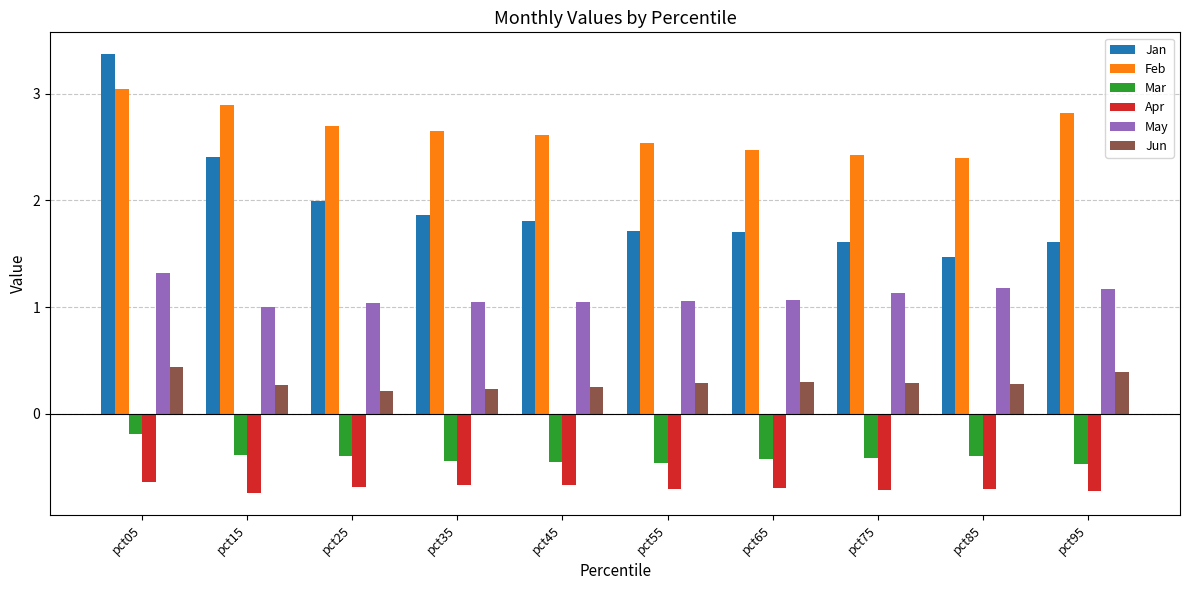

How many values in the May series are below 1?

1